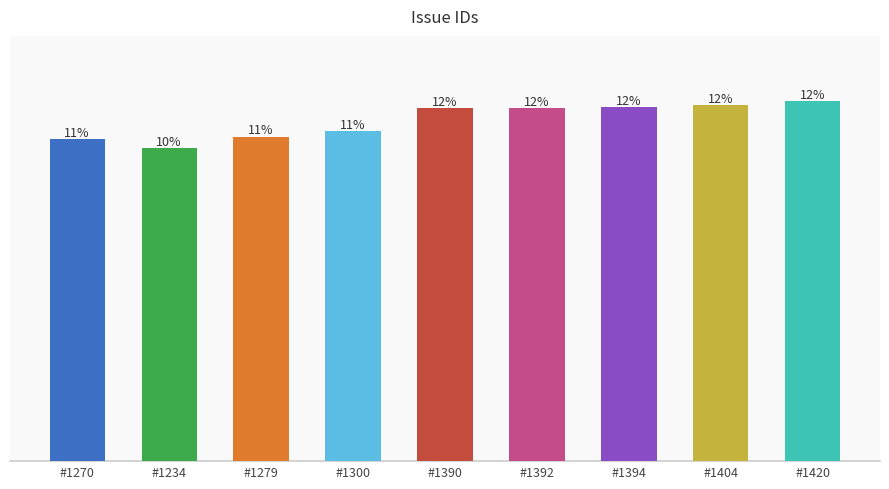

Which label corresponds to the largest value in the chart?

#1420